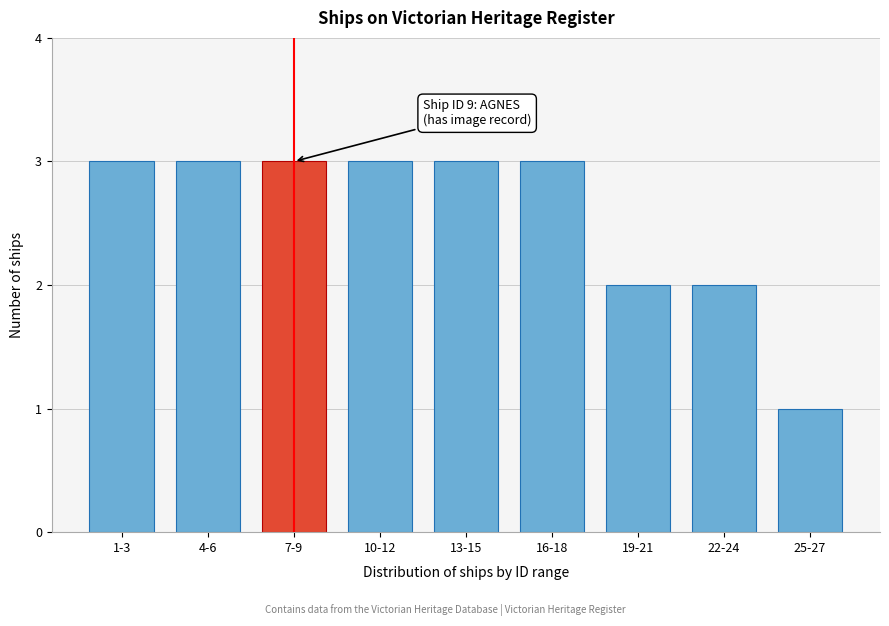

Reading left to right, list all the values displayed in this chart.

3	3	3	3	3	3	2	2	1